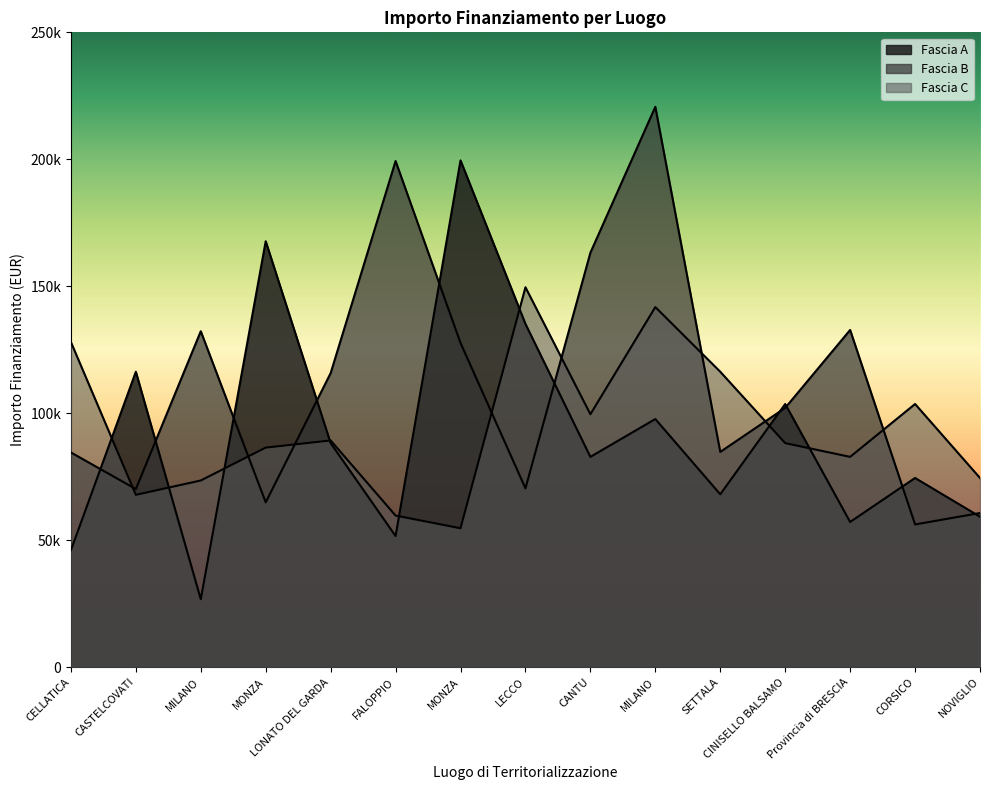

Is the value of Fascia A at CELLATICA greater than the value of Fascia C at LONATO DEL GARDA?

No